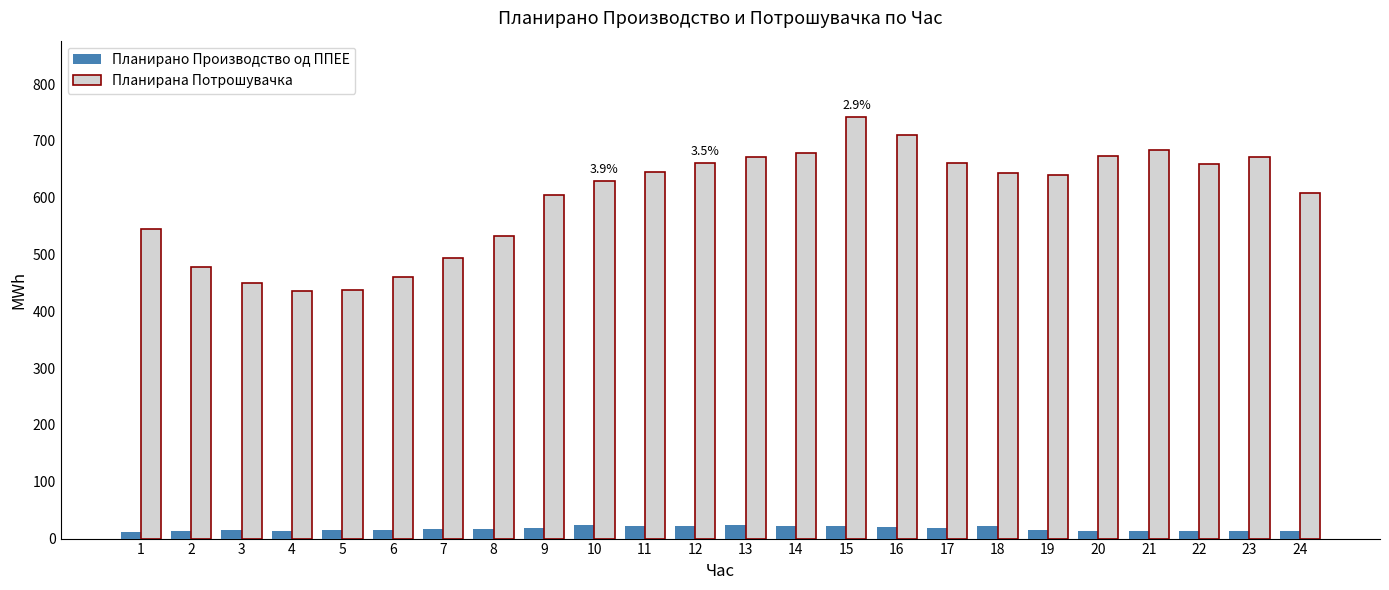

What is the total value across all series at 12?

684.5